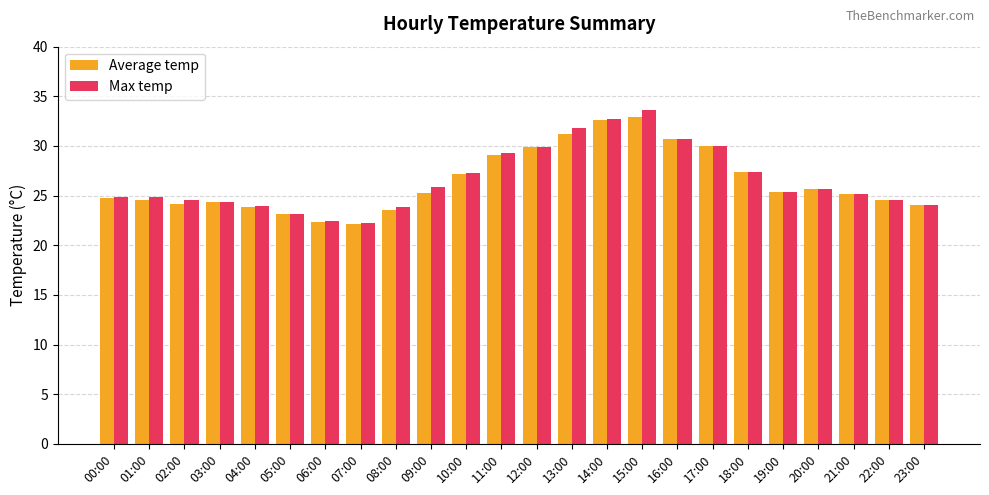

What is the label of the 18th bar from the left?

17:00